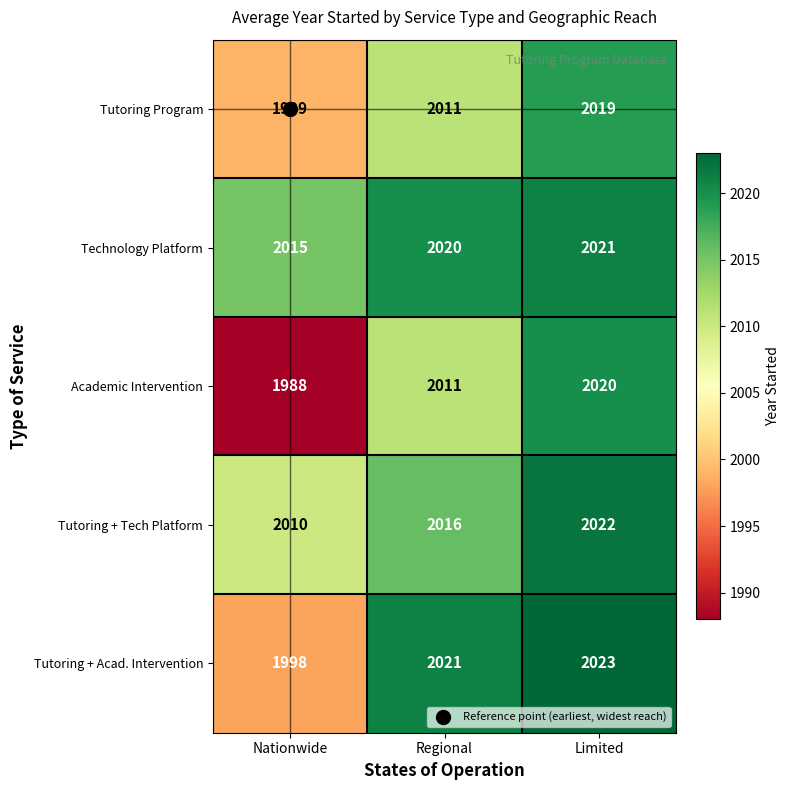

Is it true that Tutoring + Acad. Intervention equals 3528 at Limited?

False